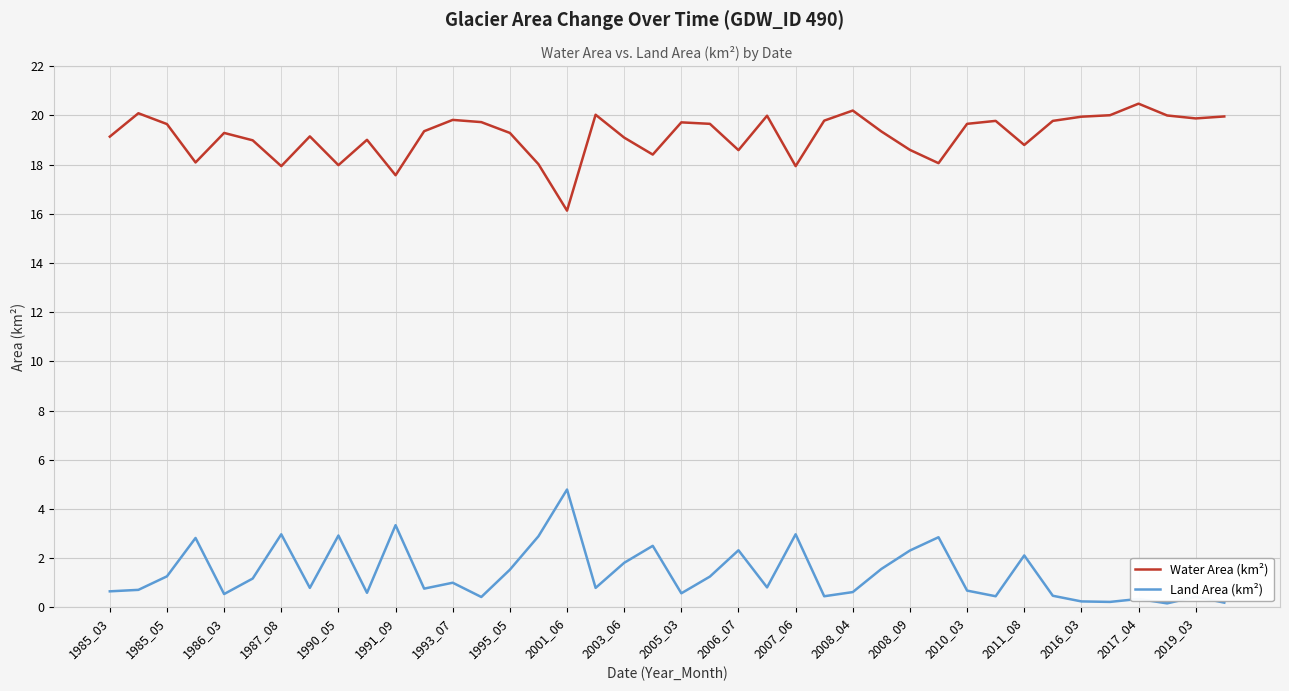

What is the highest value of the Land Area (km²) series?

4.8